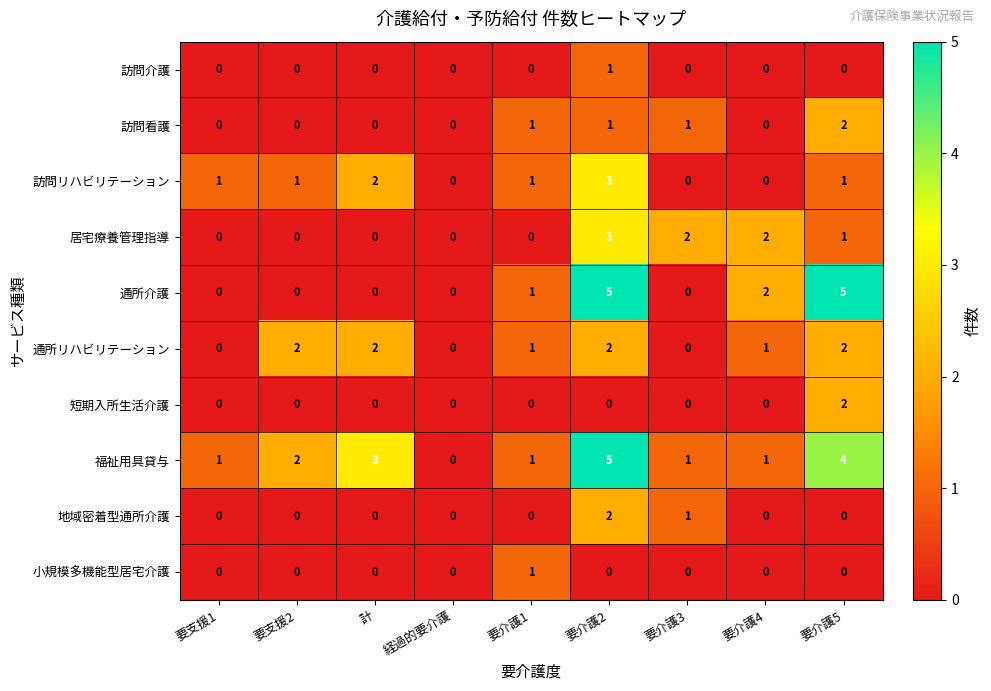

At which label does 通所リハビリテーション first exceed 1?

要支援2